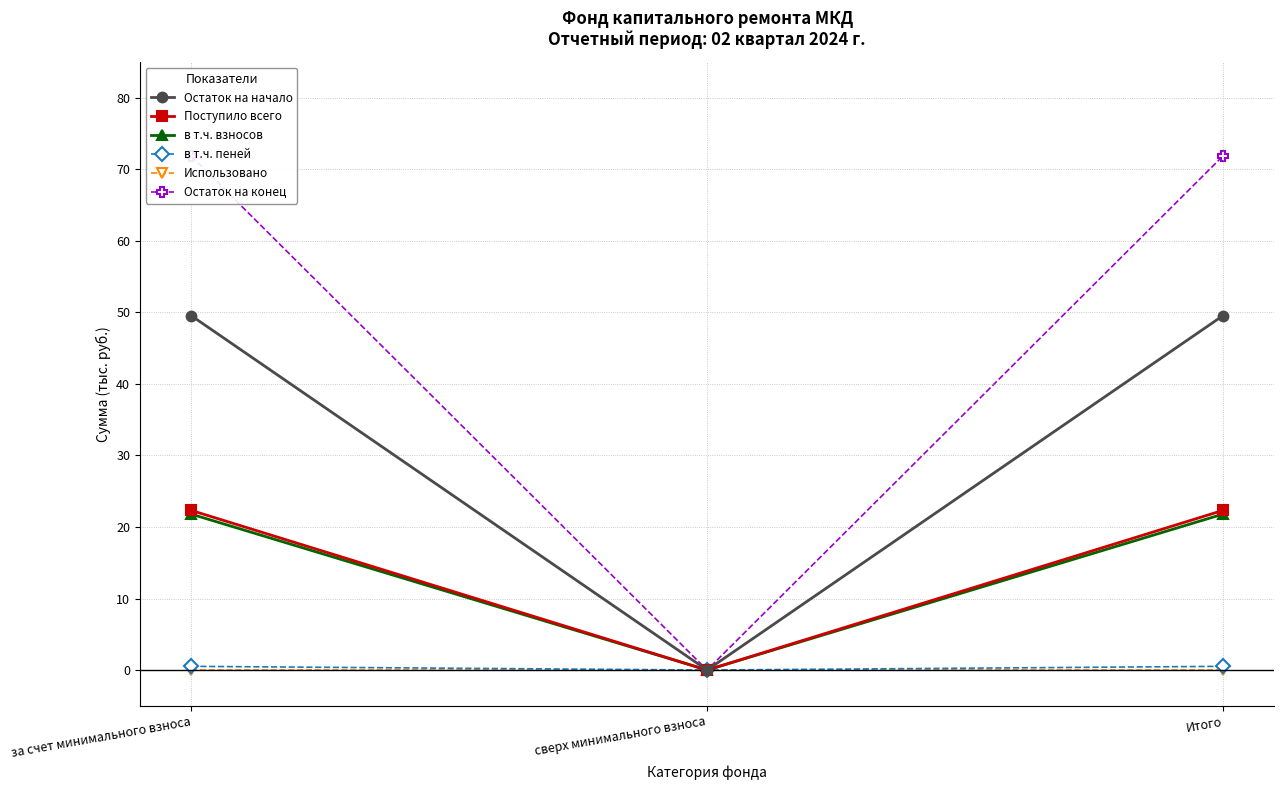

At which label is Остаток на начало closest to 24?

сверх минимального взноса